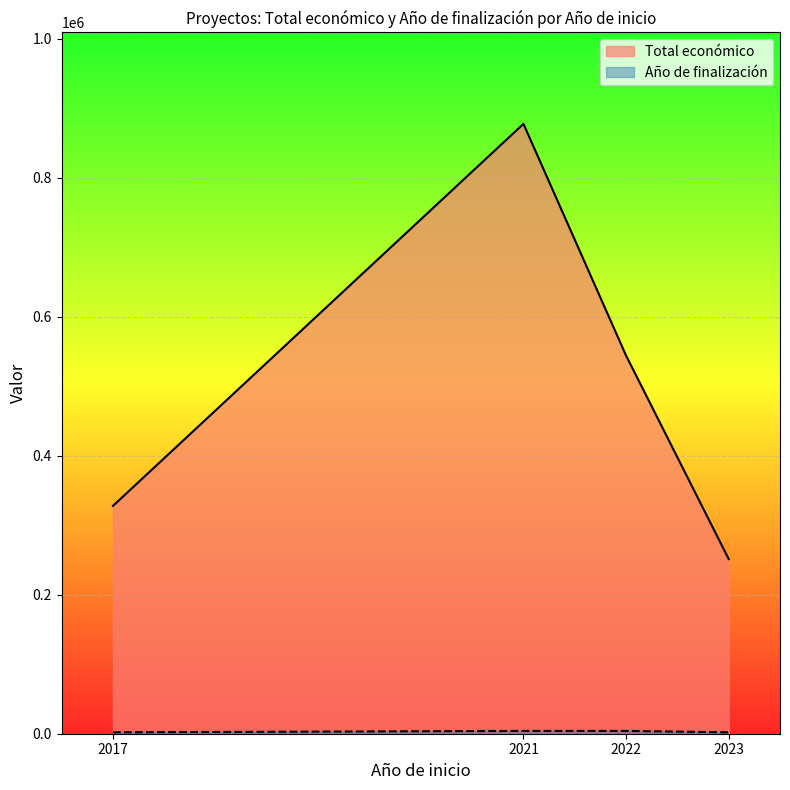

Which series has the largest total across all categories?

Total económico